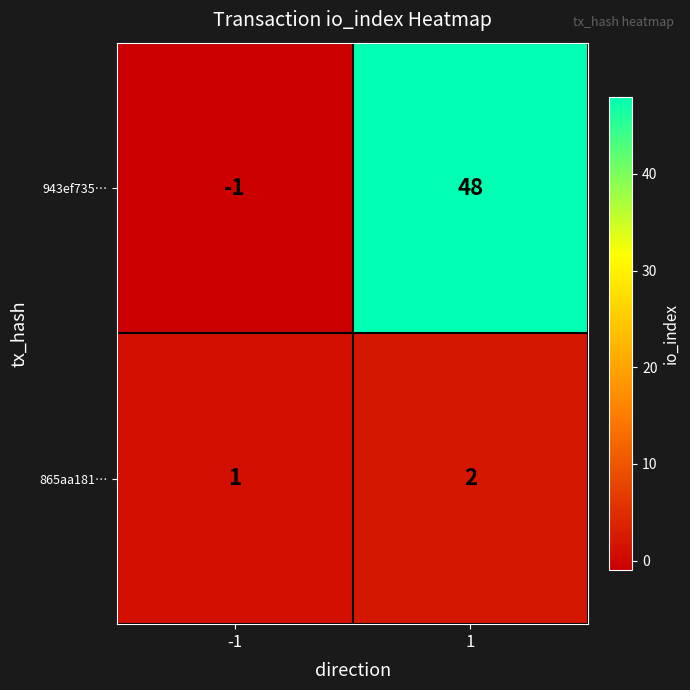

What is the average value of the 943ef735… series?

24